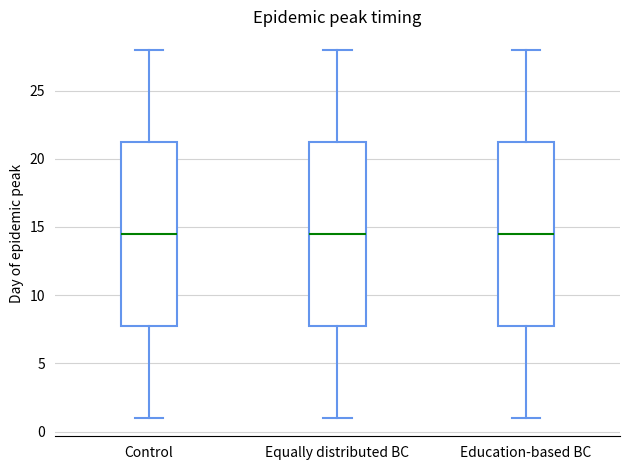

Reading left to right, read every box against the y-axis: the position of its median line, the range the box covers, and the ends of its whiskers. The values are not printed on the chart, so give them approximately, as read against the axis.

Control: median 14.5, box 8.0 to 21.5, whiskers 1.0 to 28.0
Equally distributed BC: median 14.5, box 8.0 to 21.5, whiskers 1.0 to 28.0
Education-based BC: median 14.5, box 8.0 to 21.5, whiskers 1.0 to 28.0